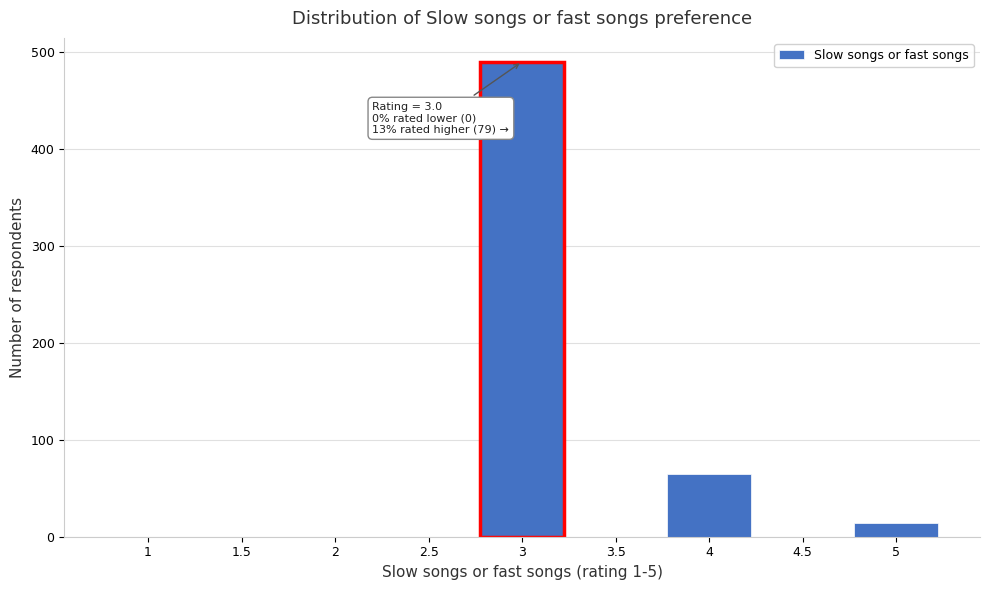

Reading left to right, list all the values displayed in this chart.

1=0	1.5=0	2=0	2.5=0	3=490	3.5=0	4=65	4.5=0	5=14